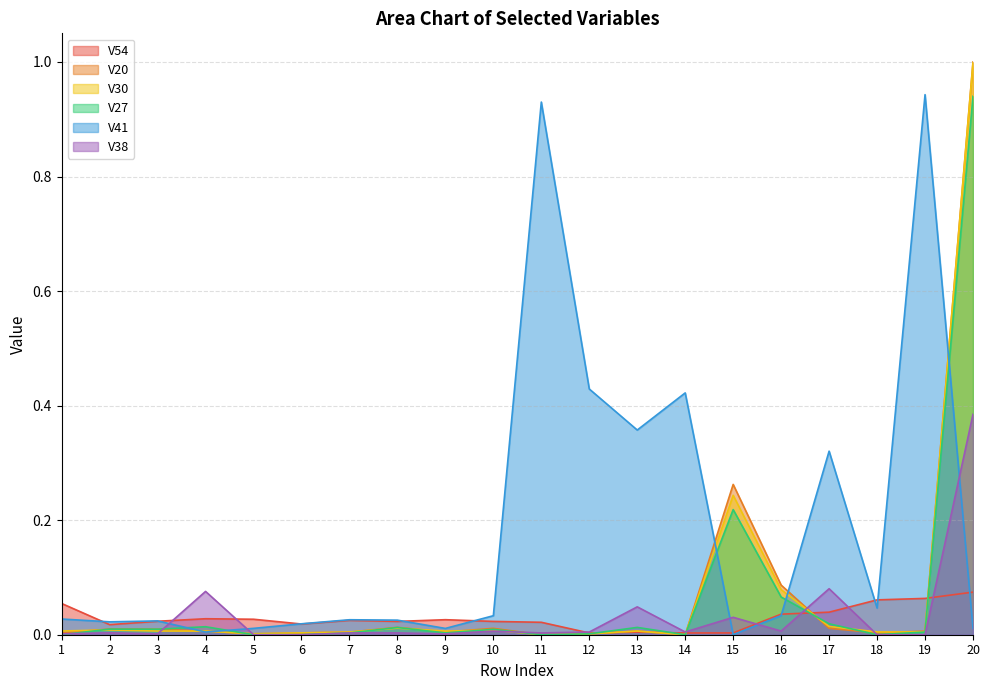

The value of V30 at 13 is 0.0. True or false?

True